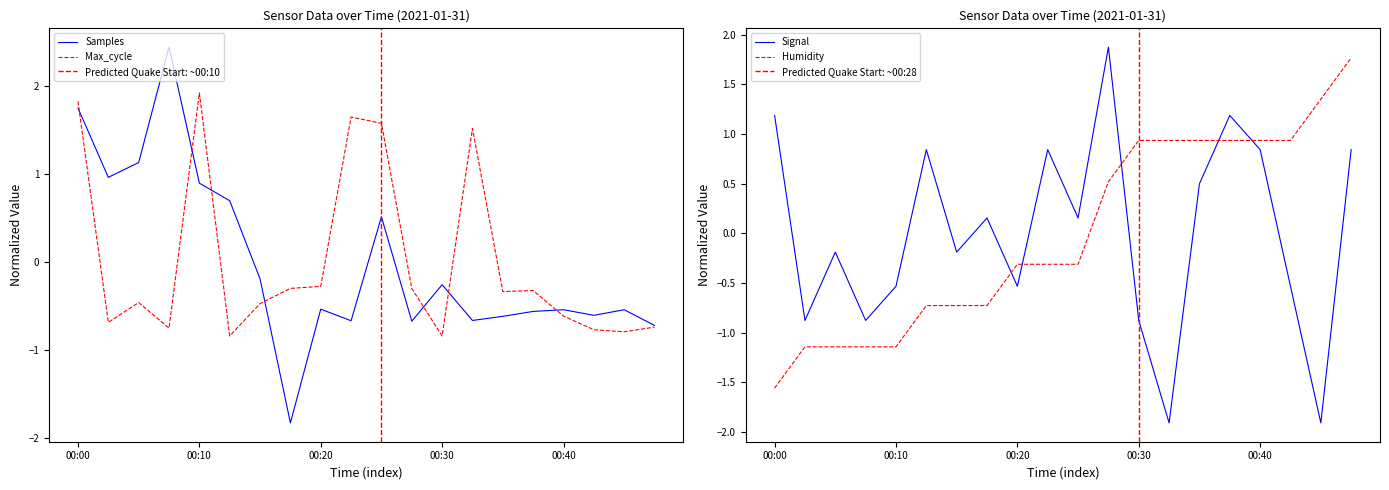

Which category has the lowest value across all series?

00:33